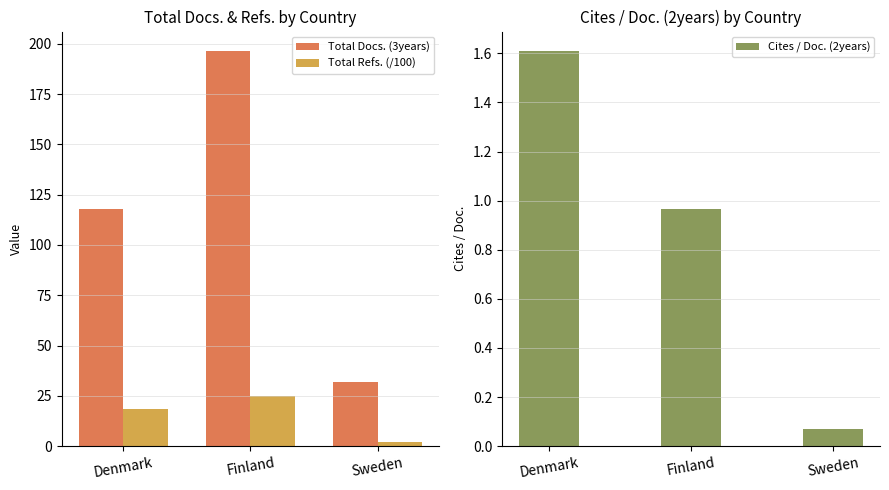

Reading right to left, transcribe all the data shown in this chart.

Total Docs. (3years): 32.0	196.3	118.0
Total Refs. (/100): 2.3	24.9	18.2
Cites / Doc. (2years): 0.1	1.0	1.6